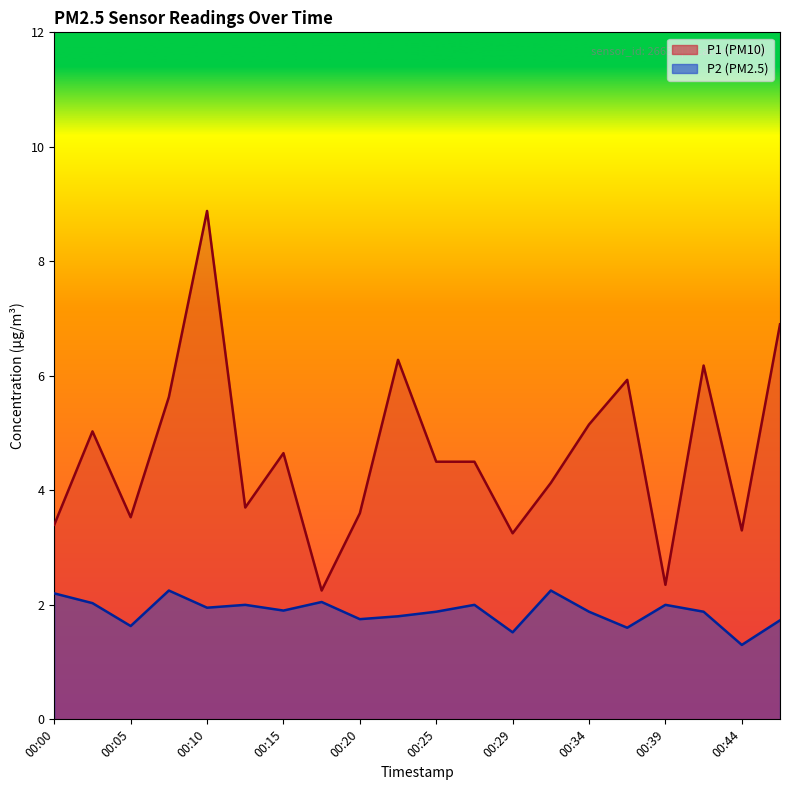

What are all the series names shown in the legend?

P1, P2